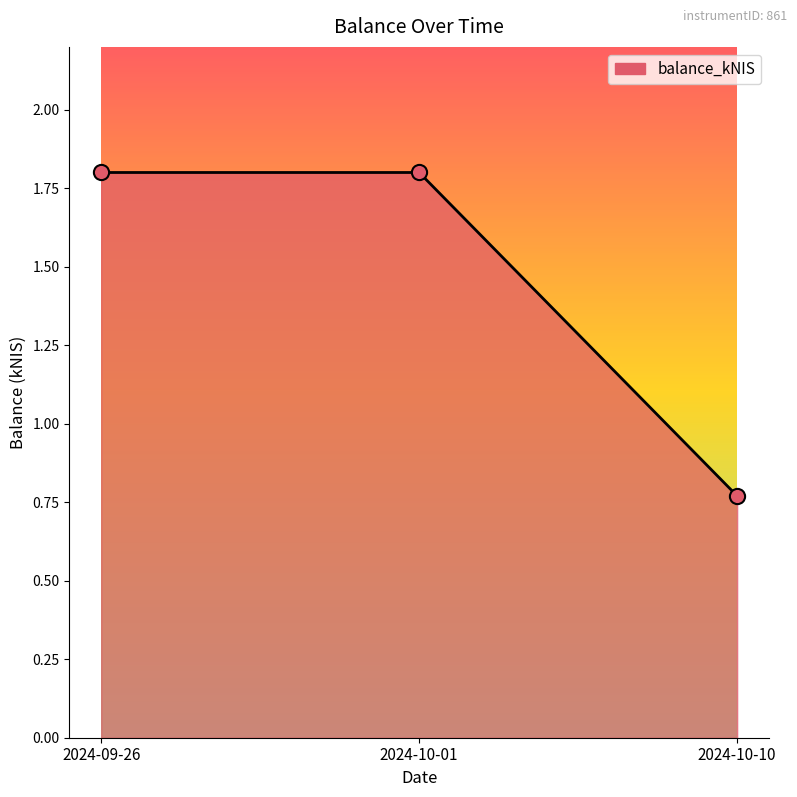

Approximately how many times larger is the value at 2024-10-10 compared to 2024-09-26?

0.4